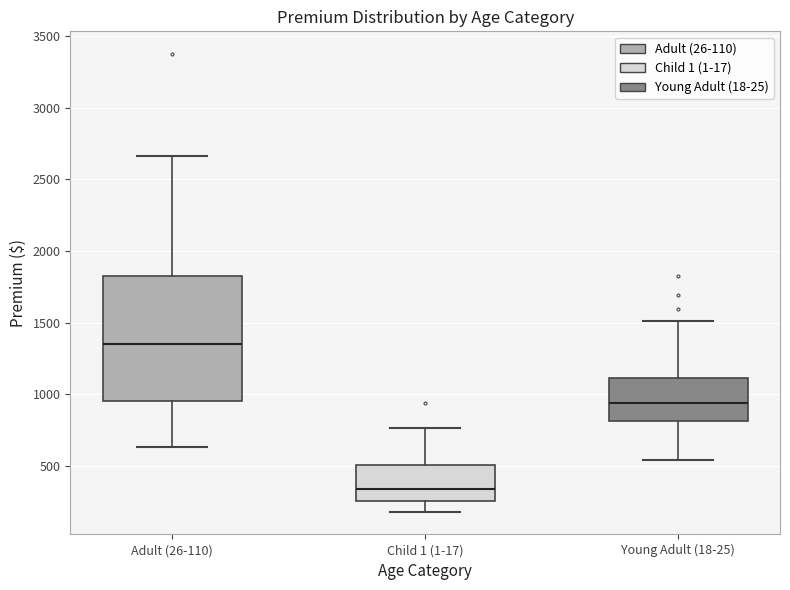

Reading left to right, transcribe this box plot: for each box, give where its median line is, the range the box spans, and where its two whiskers end, as read against the y-axis. The values are not printed on the chart, so give them approximately, as read against the axis.

Adult (26-110): median 1350, box 950 to 1800, whiskers 650 to 2650
Child 1 (1-17): median 350, box 250 to 500, whiskers 200 to 750
Young Adult (18-25): median 950, box 800 to 1100, whiskers 550 to 1500